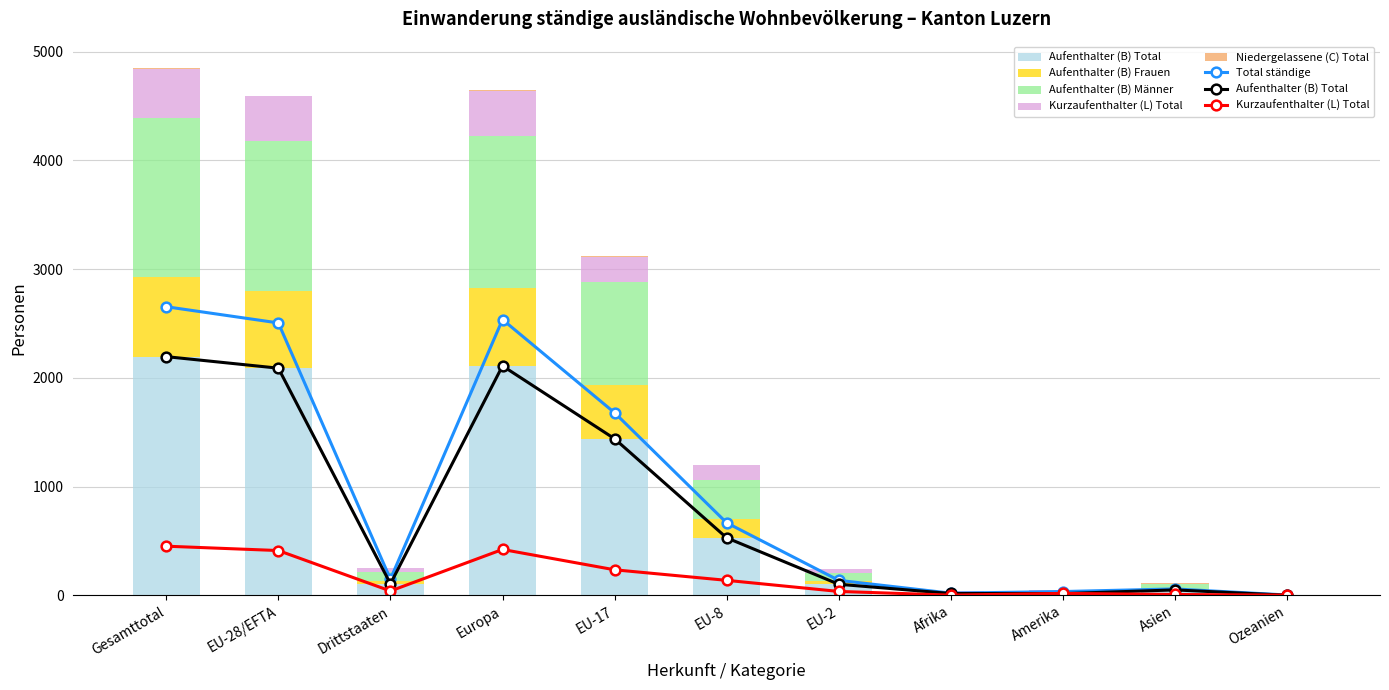

What is the difference between the maximum and minimum values in the Total ständige series?

2651